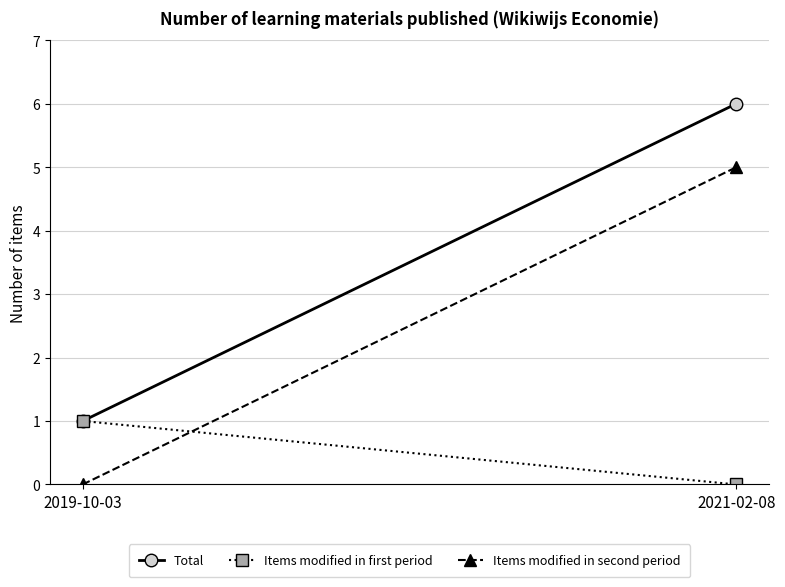

Is it true that Items modified in first period equals 1 at 2019-10-03?

True